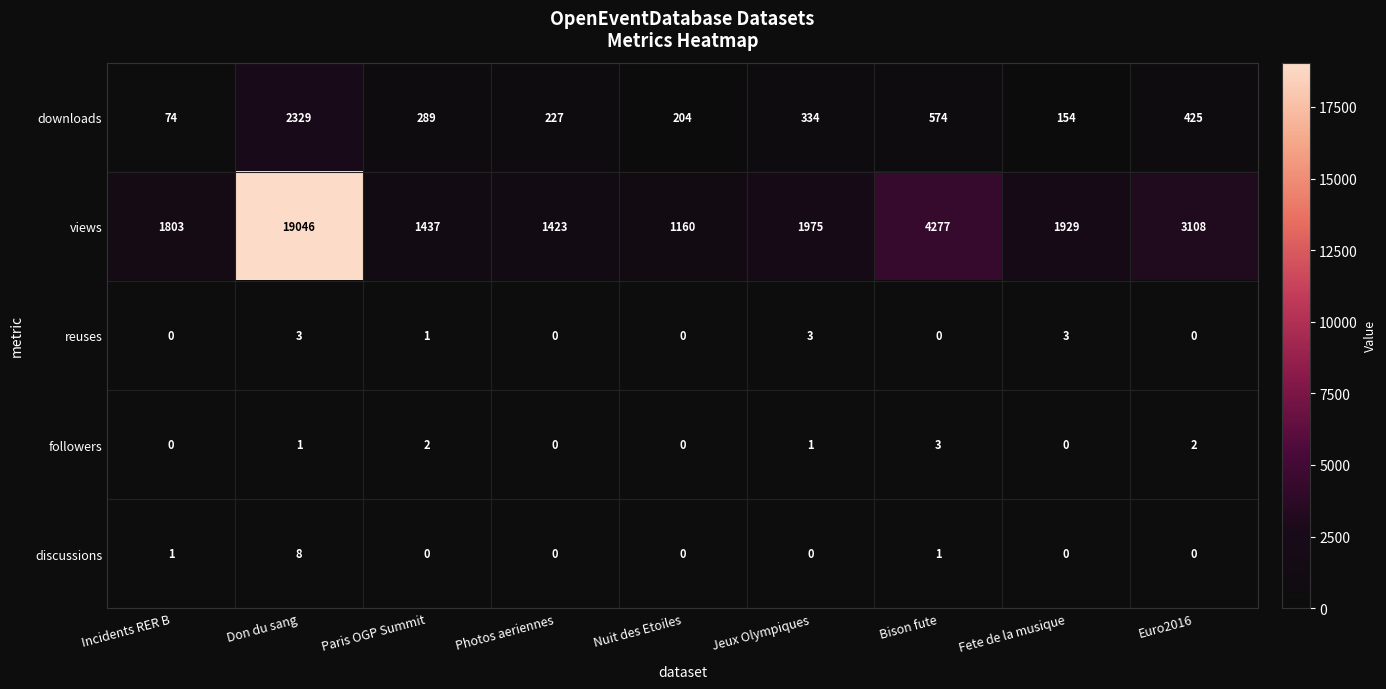

What is the difference between the downloads values at Don du sang and Incidents RER B?

2255